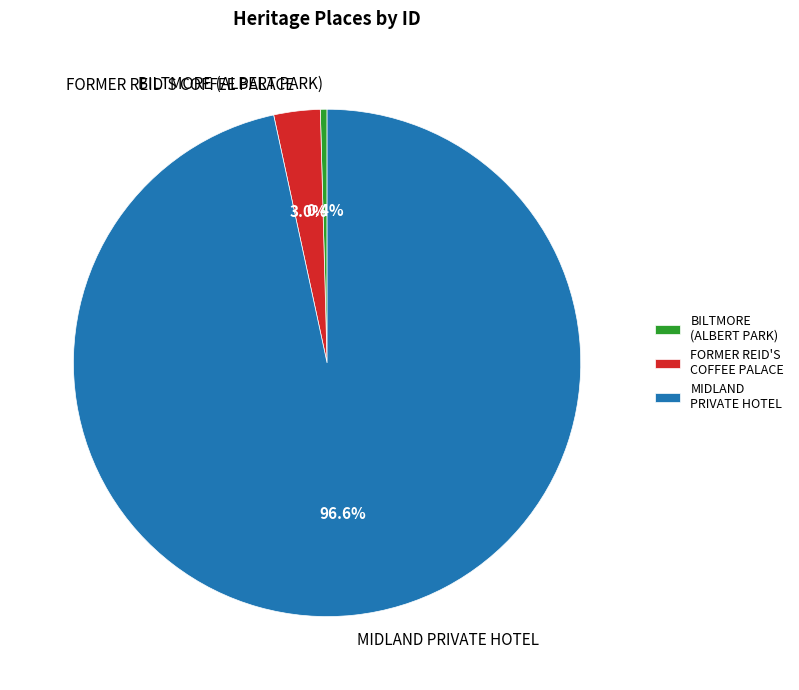

What is the ratio of the value at BILTMORE (ALBERT PARK) to the value at FORMER REID'S COFFEE PALACE?

0.1